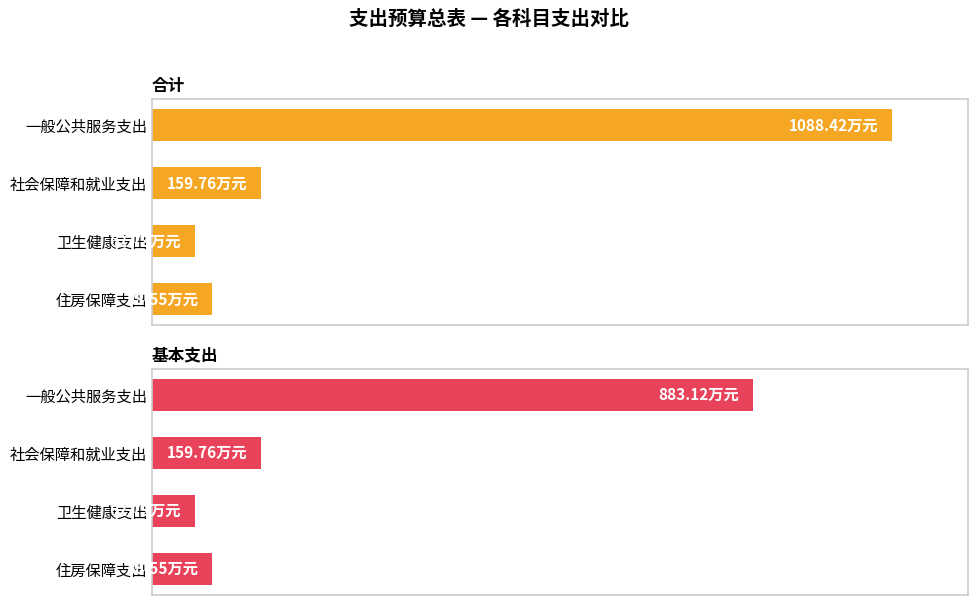

Which series has the widest spread of values?

合计